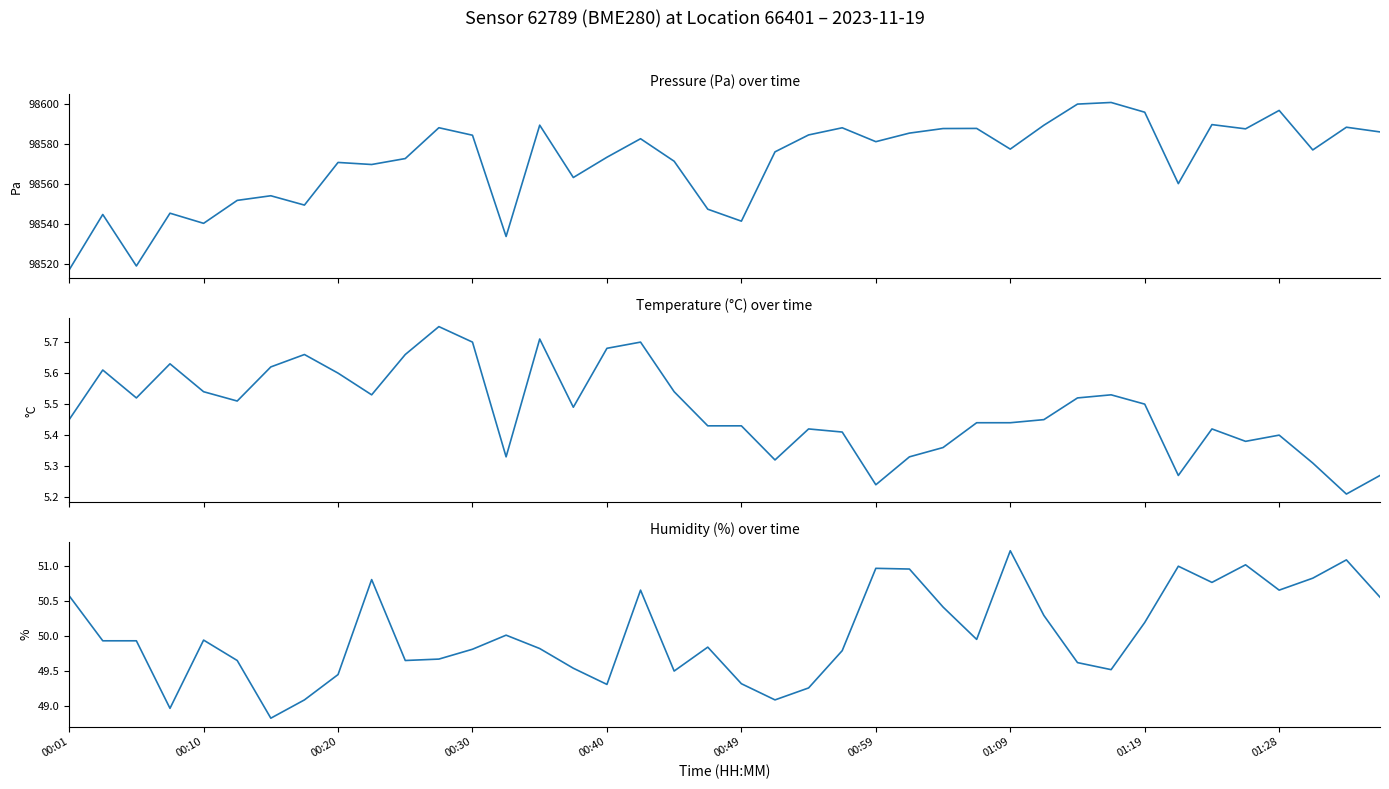

The humidity series shows 51.2 at 01:09. True or false?

True